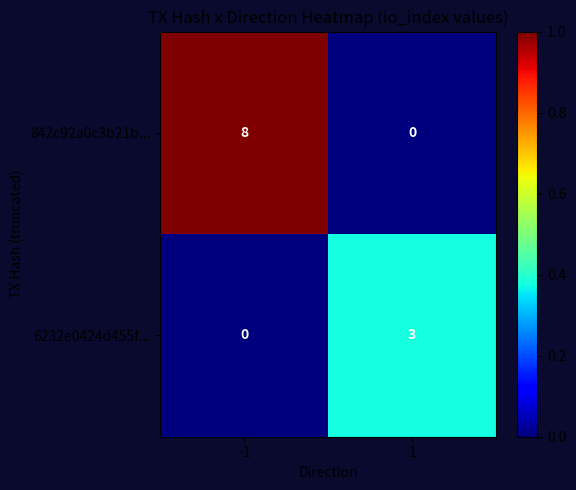

Read the 6232e0424d455f... value at 1.

3